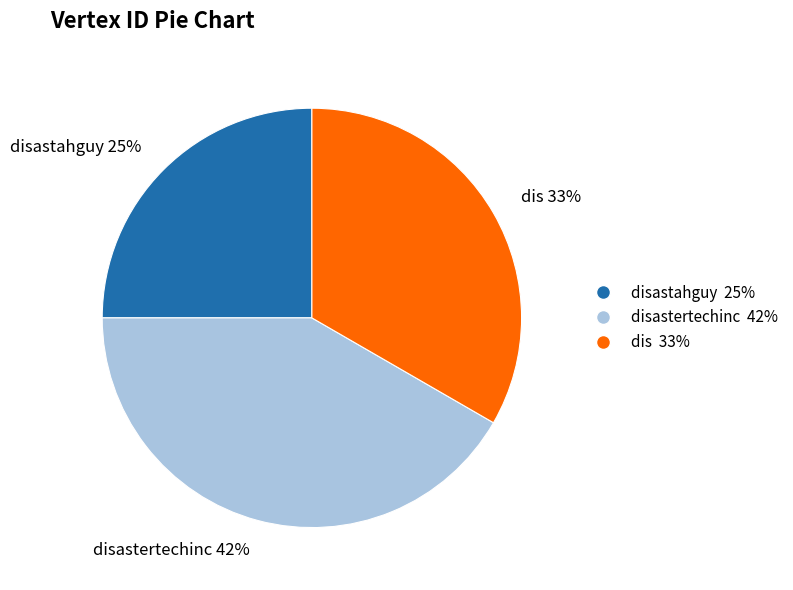

Which category has the smallest portion of the pie?

disastahguy 25%